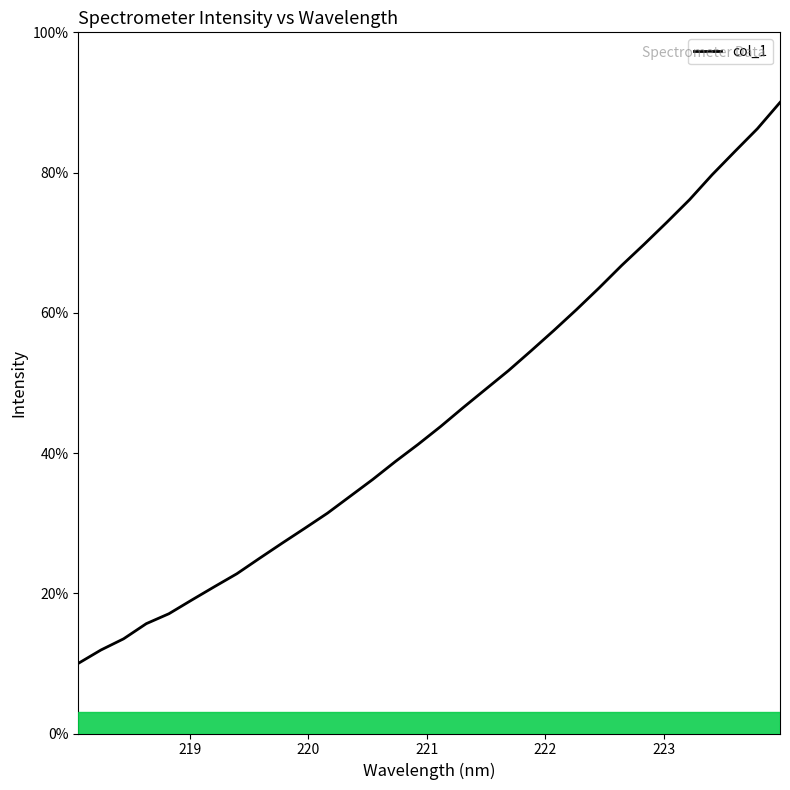

What is the difference between the maximum and minimum values?

80.0